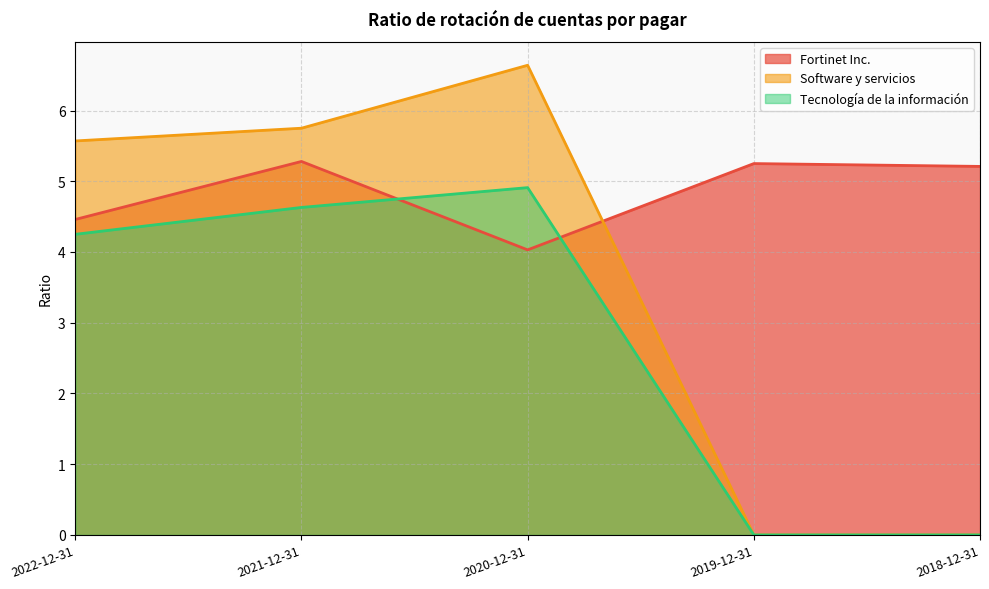

Count the number of categories in the chart.

5